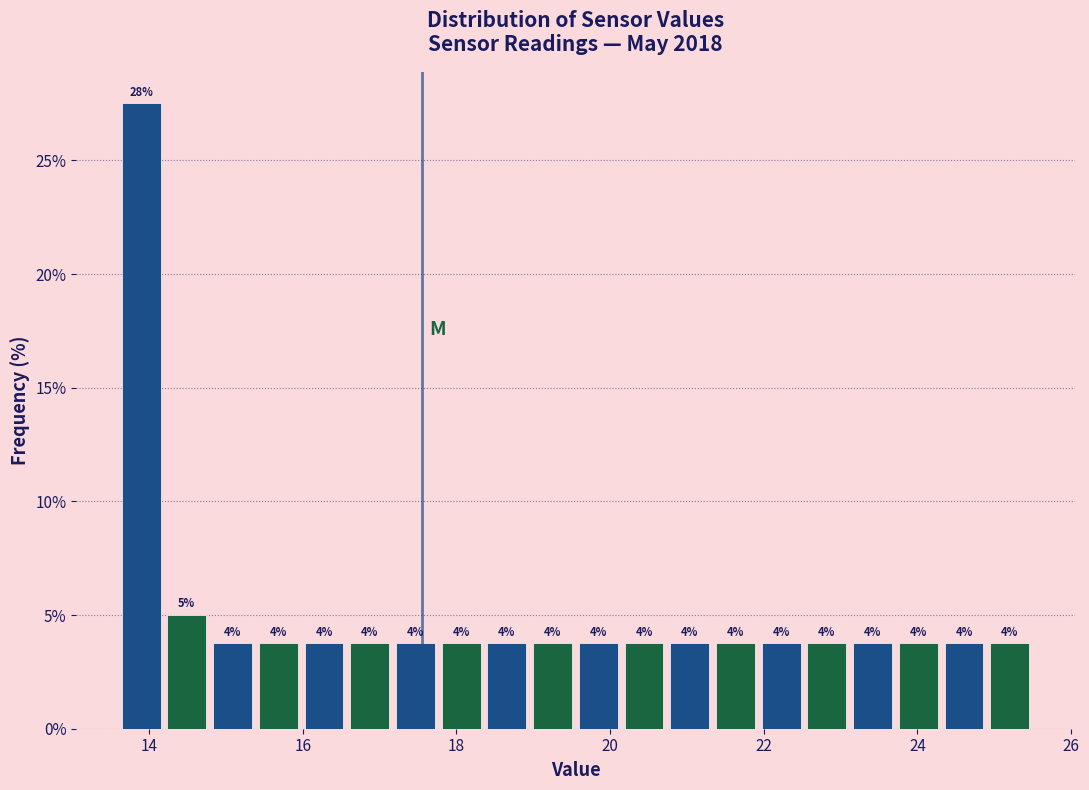

Around what value on the x-axis is the tallest bar? Give the approximate position of its centre, as read against the axis.

13.8